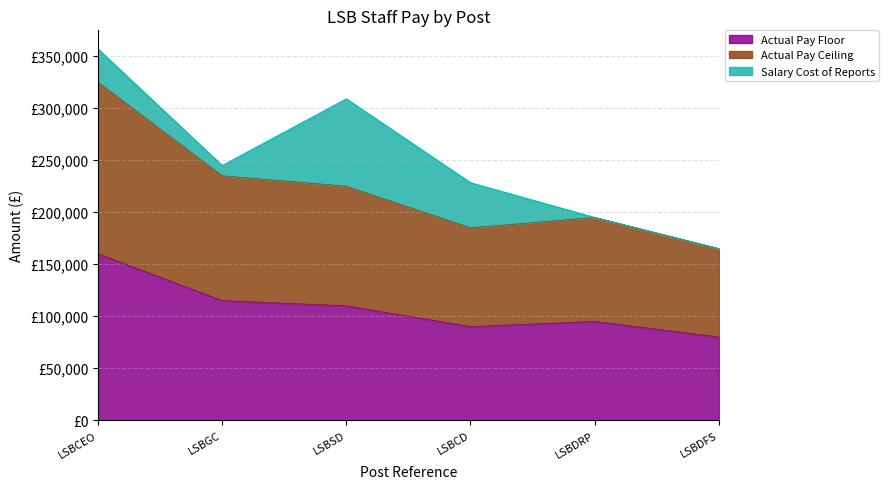

What is the difference between the highest and lowest values at LSBGC?

119999